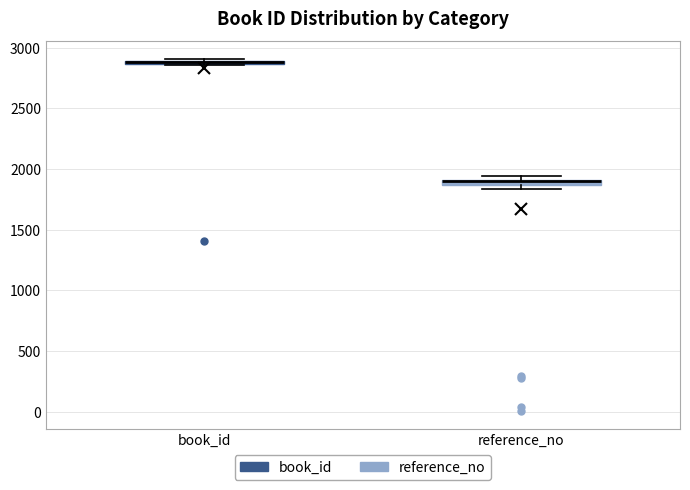

Where is the lower edge of the box for book_id on the y-axis? The values are not printed on the chart, so give them approximately, as read against the axis.

2850